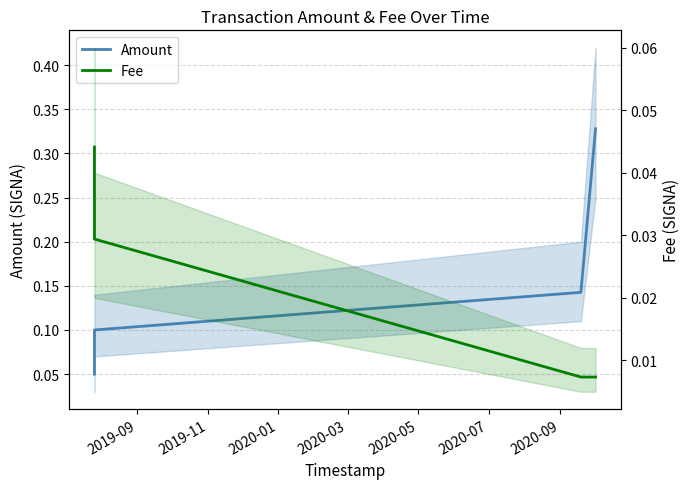

Reading left to right, list all the values displayed in this chart.

Amount: 0.1	0.1	0.1	0.3
Fee: 0.0	0.0	0.0	0.0